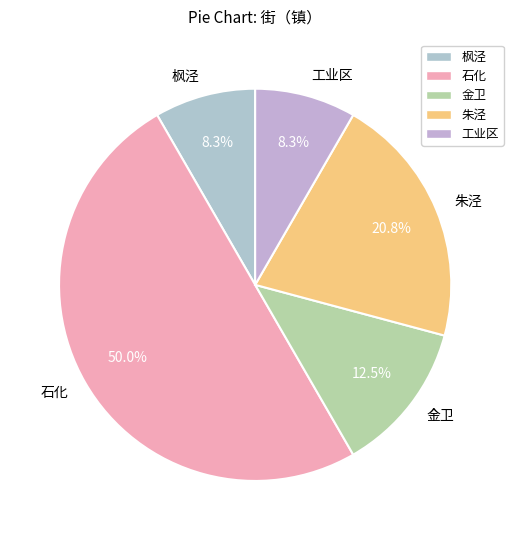

Do 金卫 and 工业区 together represent more than half of the pie?

No